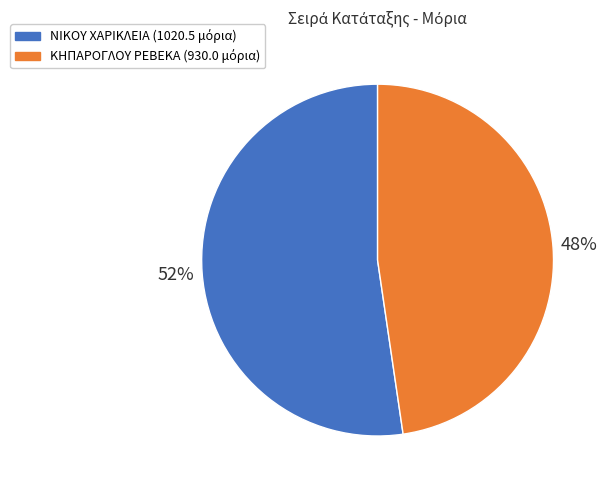

Does any single category account for the majority?

Yes